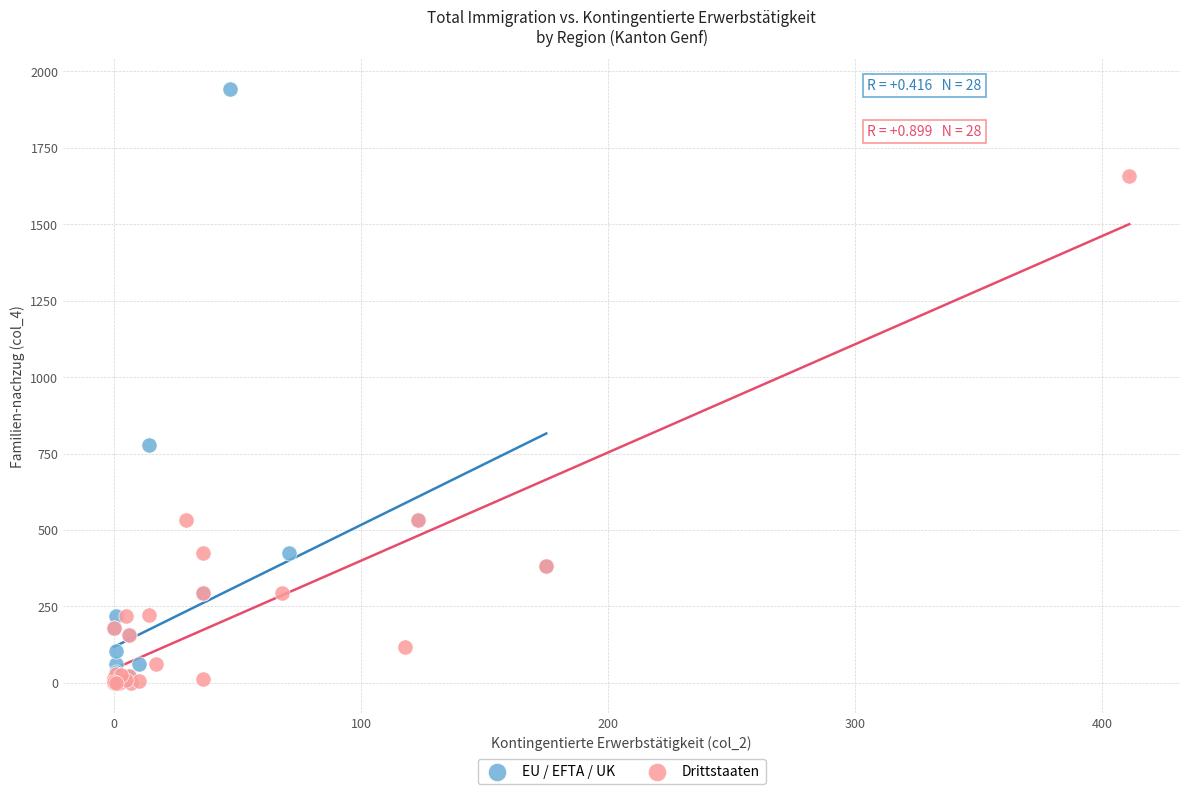

Which series has the widest spread of Y values?

EU / EFTA / UK